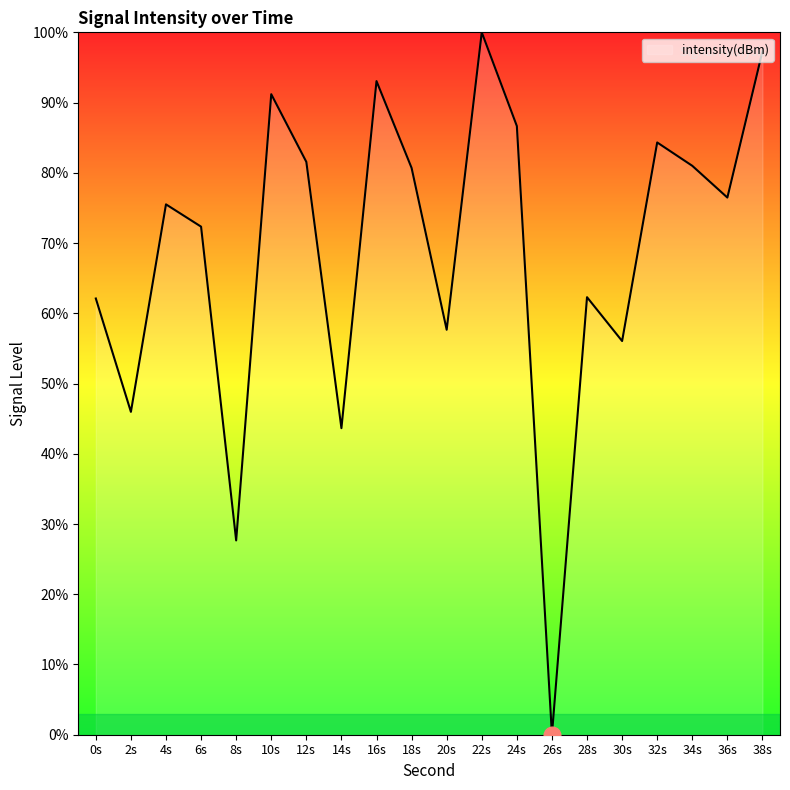

How many series are shown in this chart?

1